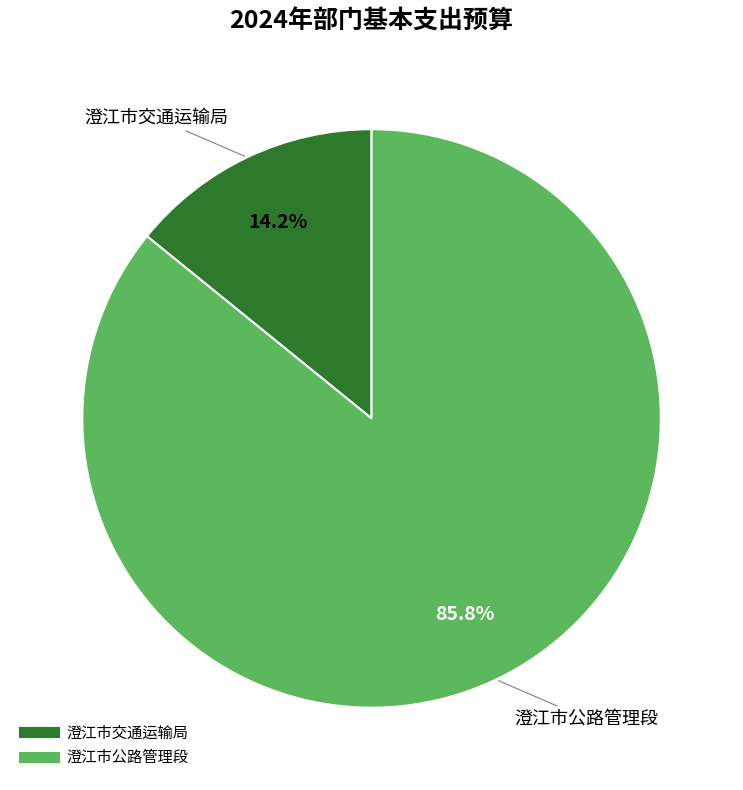

Which has a higher value, 澄江市交通运输局 or 澄江市公路管理段?

澄江市公路管理段